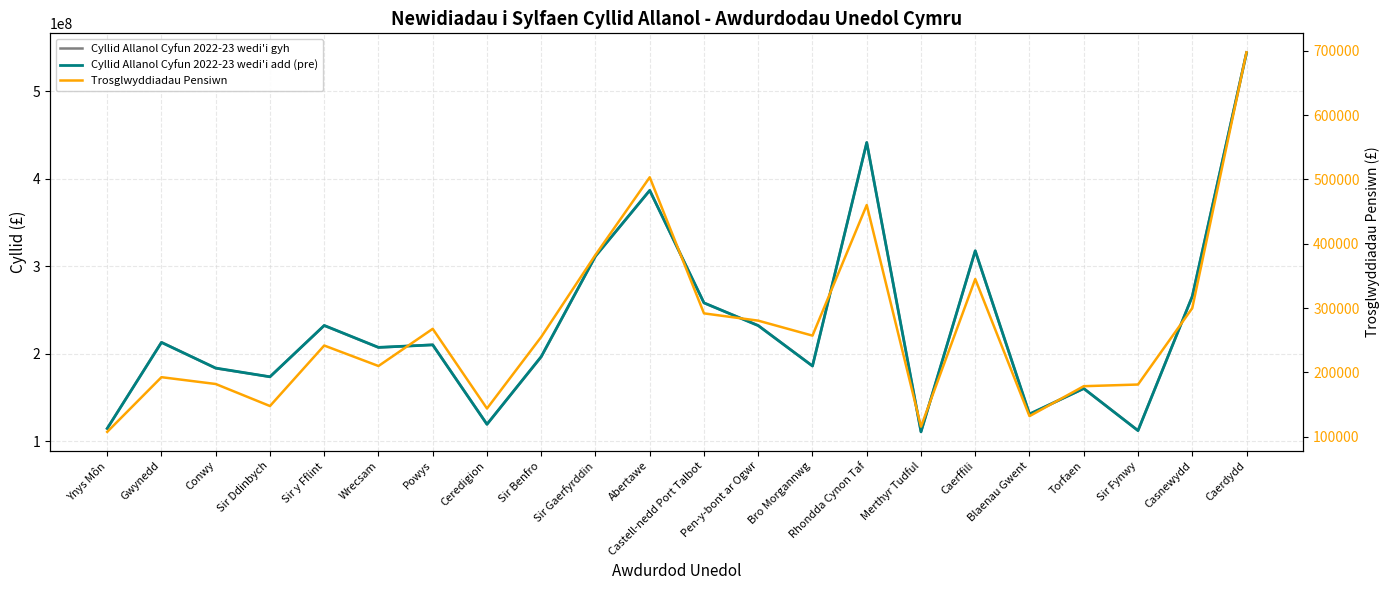

How many times do Cyllid Allanol Cyfun 2022-23 wedi'i gyh and Cyllid Allanol Cyfun 2022-23 wedi'i add (pre) cross each other?

10